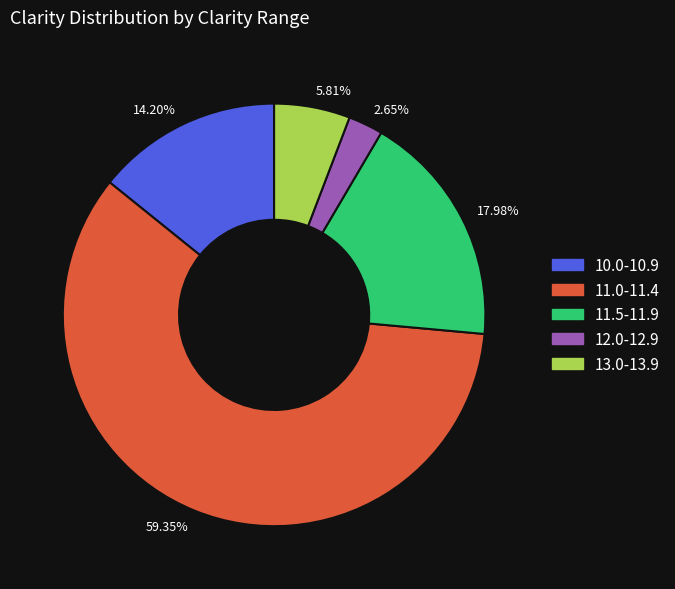

What is the largest slice in the pie chart?

59.35%